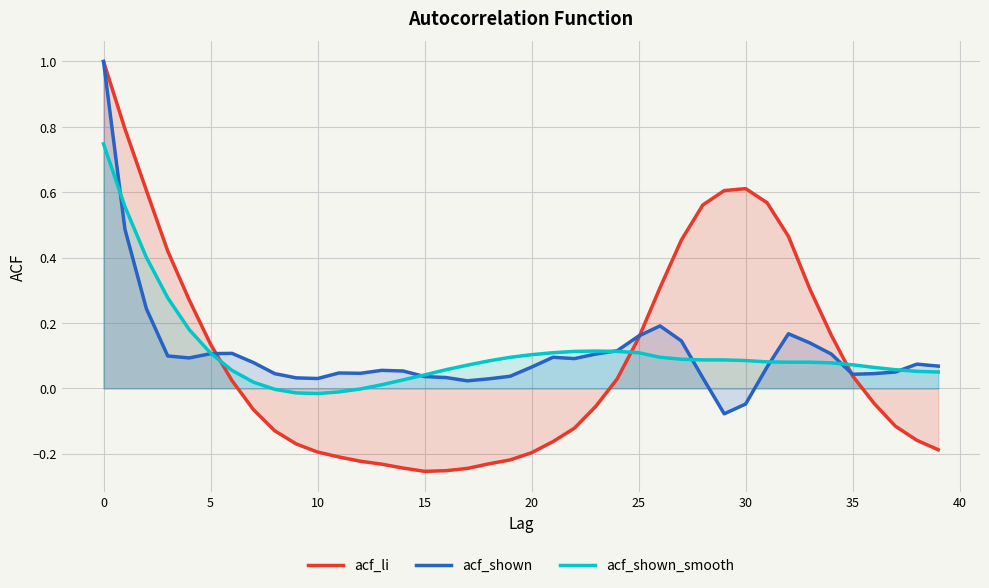

What is the label of the 16th point from the right?

24